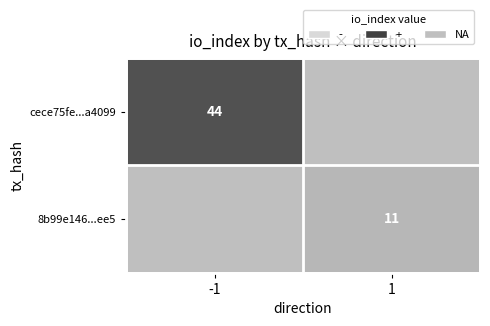

True or false: 8b99e146...ee5 has a value of 11 at 1.

True